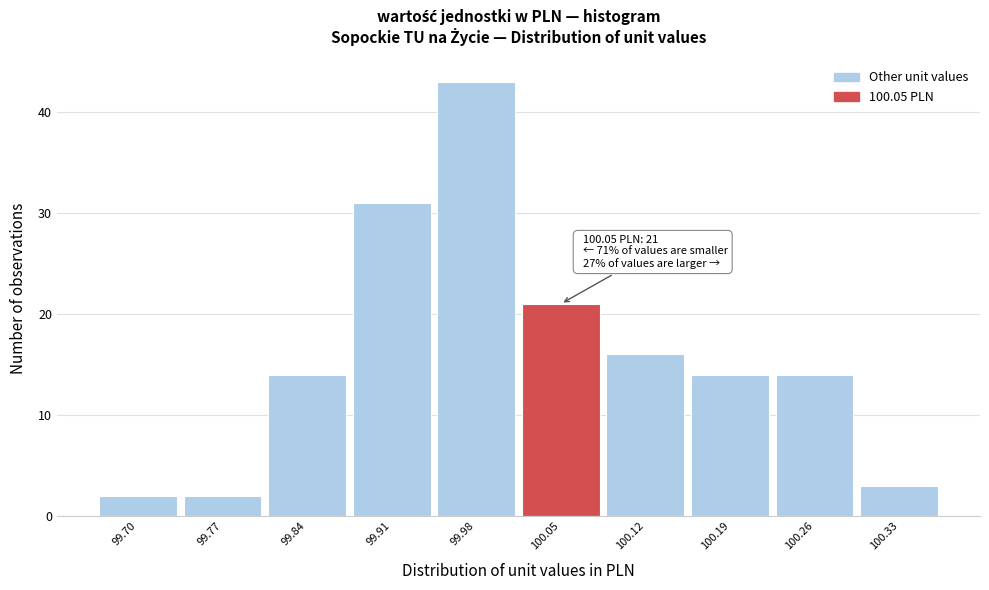

Reading right to left, extract all data points from this chart.

3	14	14	16	21	43	31	14	2	2